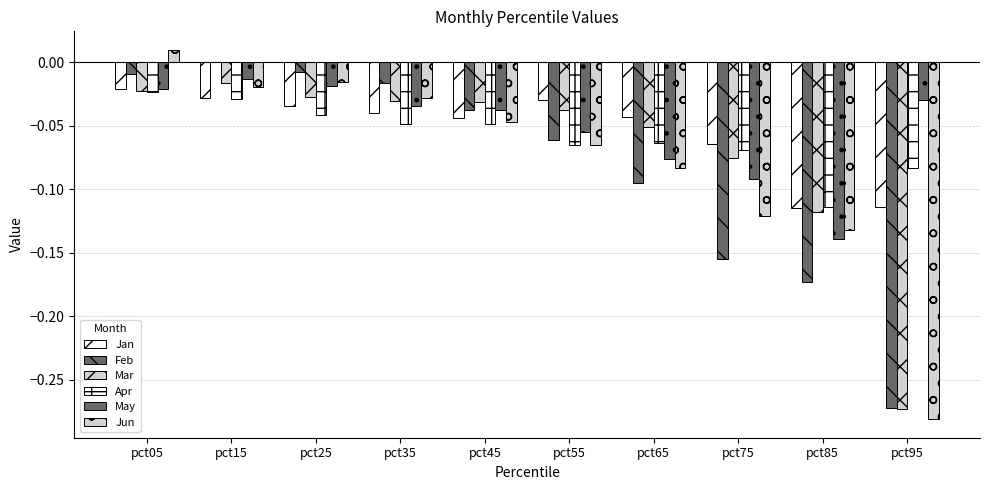

Does the chart contain stacked bars?

No